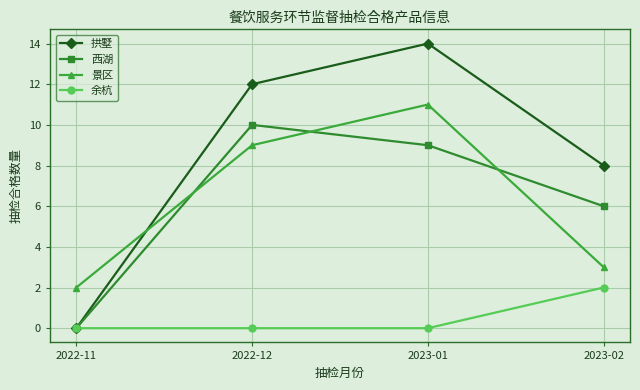

How many distinct data groups are displayed?

4